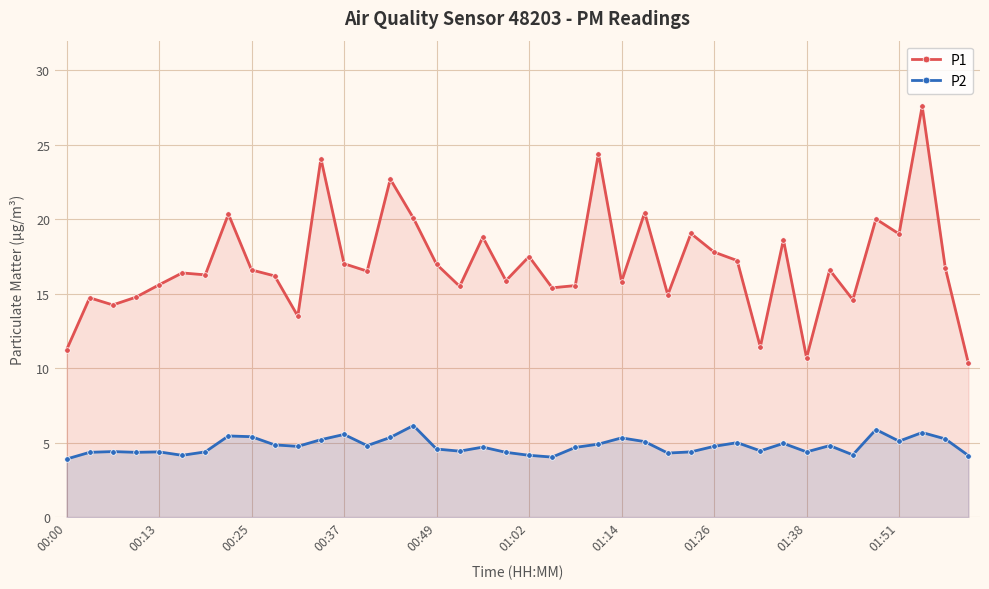

Which series has the largest total across all categories?

P1